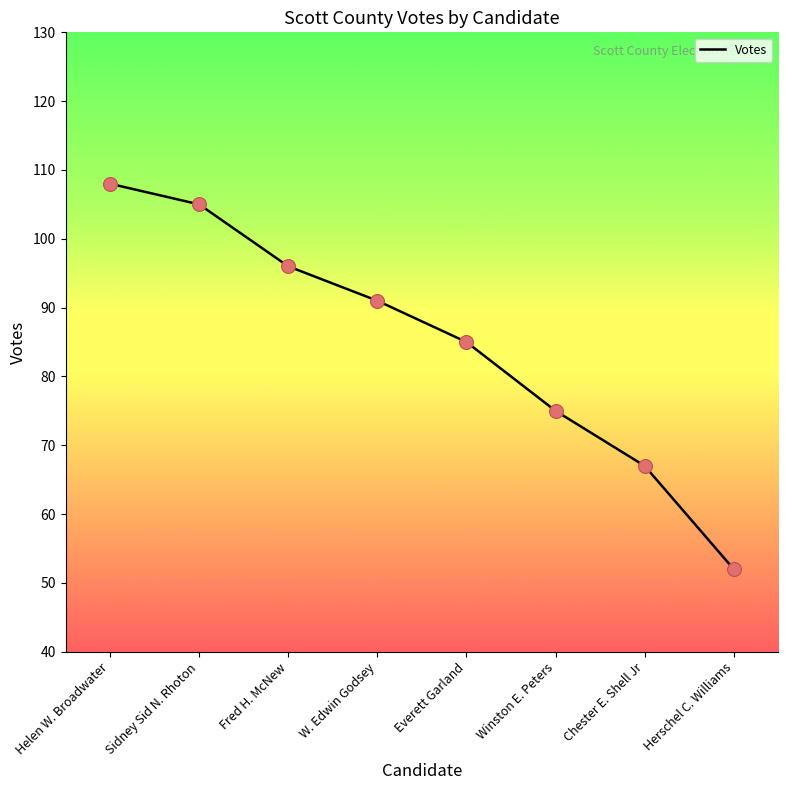

Between Helen W. Broadwater and Chester E. Shell Jr, which is larger?

Helen W. Broadwater